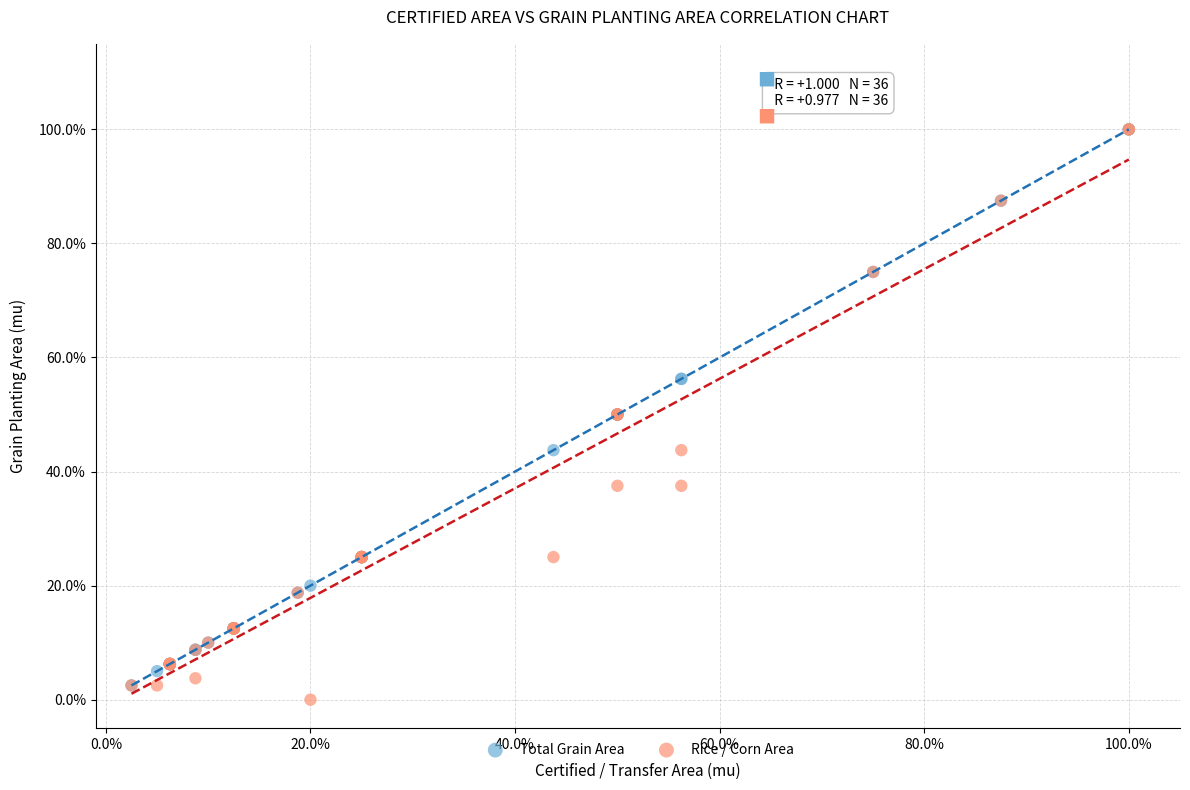

What are all the series names shown in the legend?

Total Grain Area, Rice / Corn Area